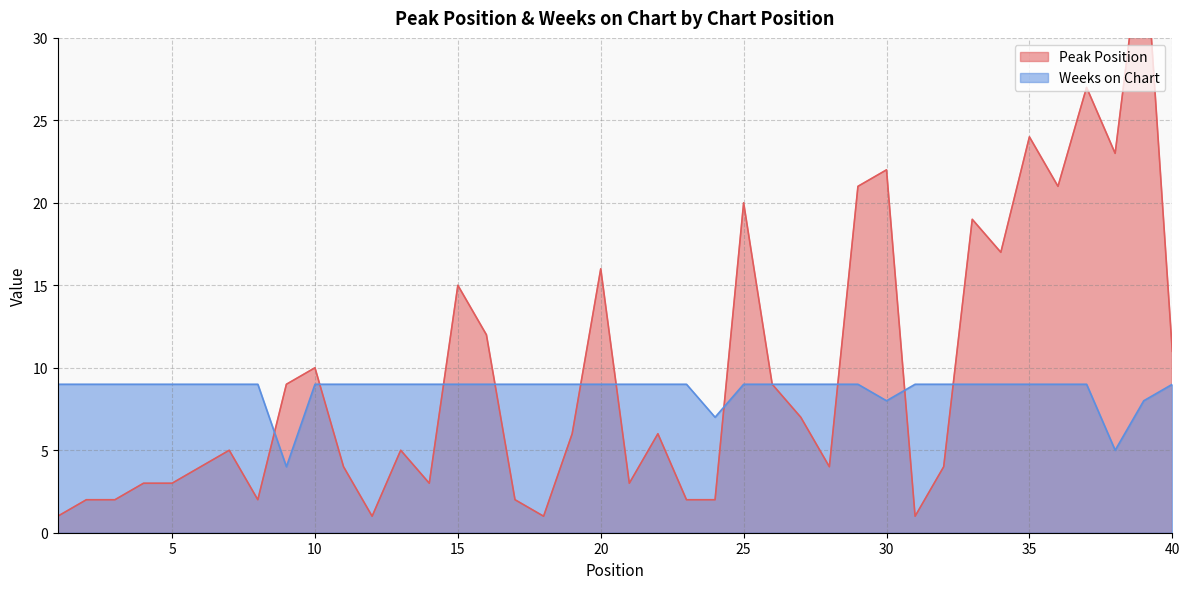

What is the value of the Peak Position point at the 34th from the left?

17